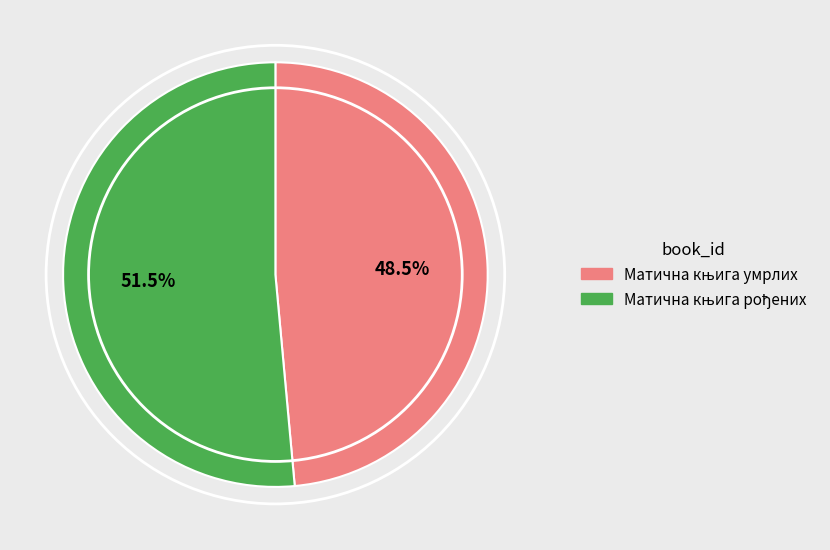

Does any single category account for the majority?

Yes